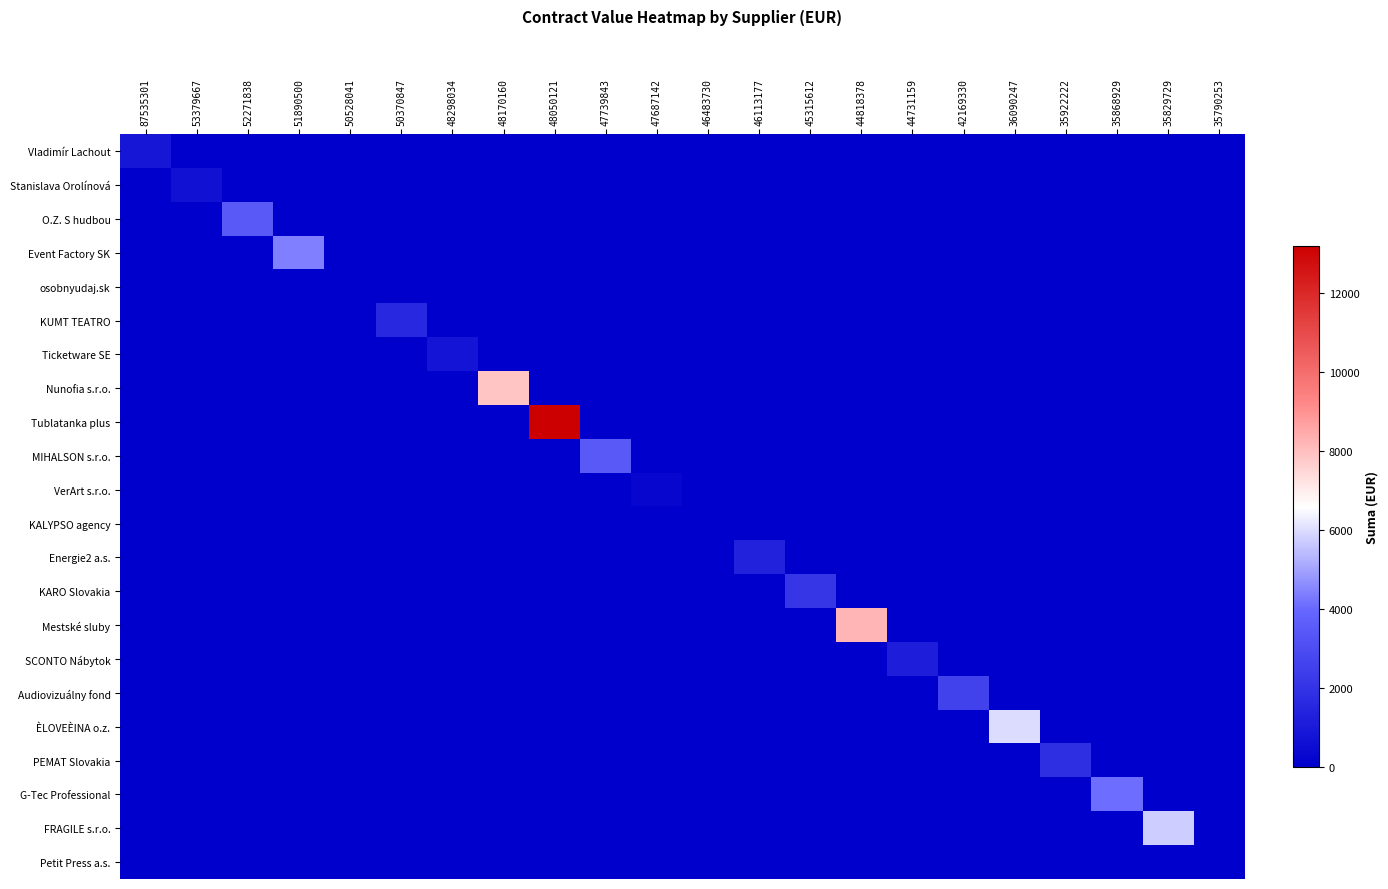

Which series has the widest spread of values?

Tublatanka plus